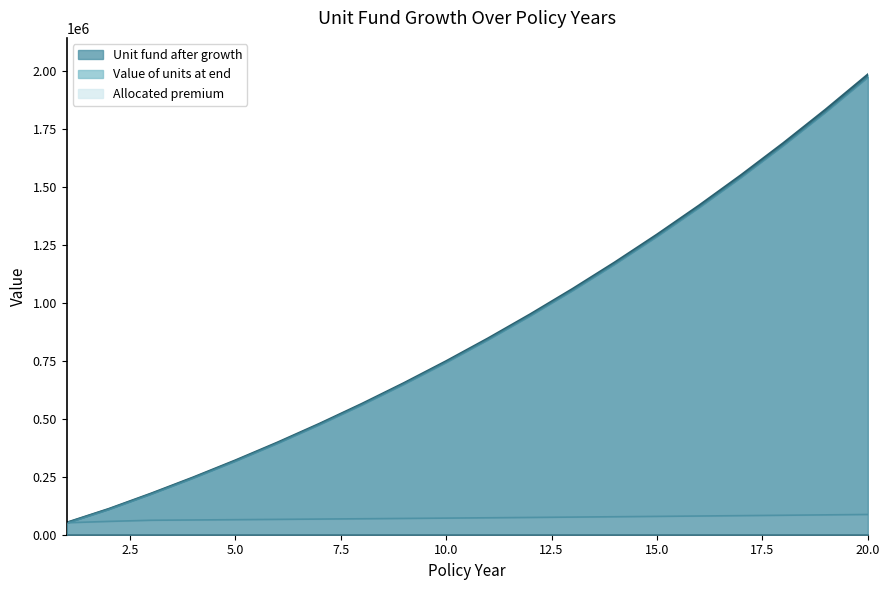

How many lines are shown in the chart?

3